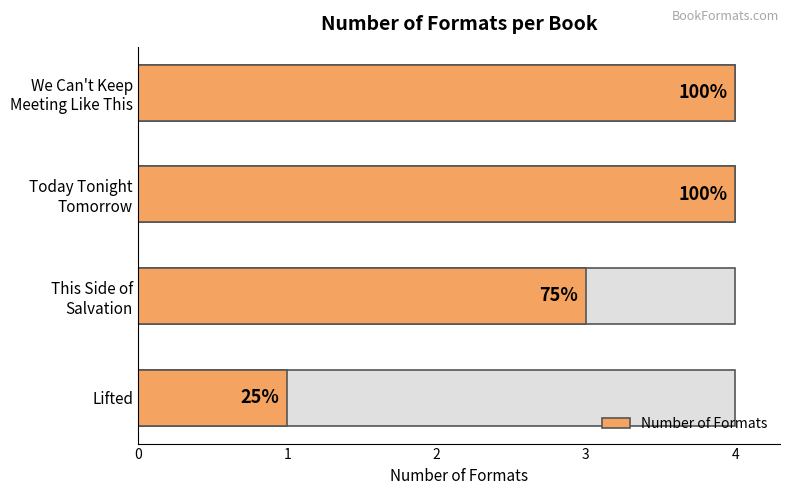

Is it true that the value at Today Tonight Tomorrow is 2?

False